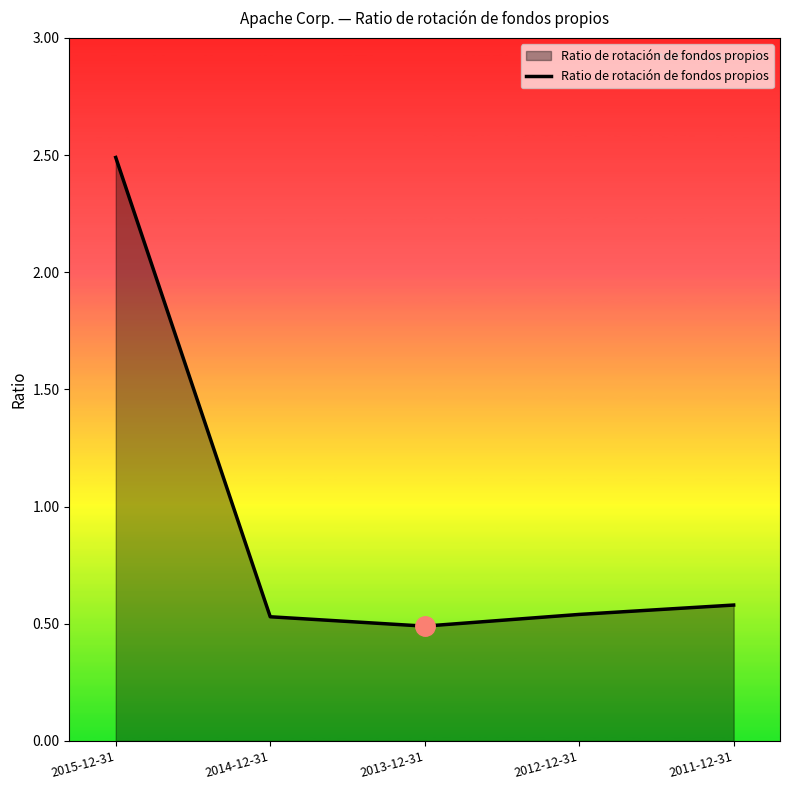

How many interior local valleys (lower than both neighbors) does the data have?

1